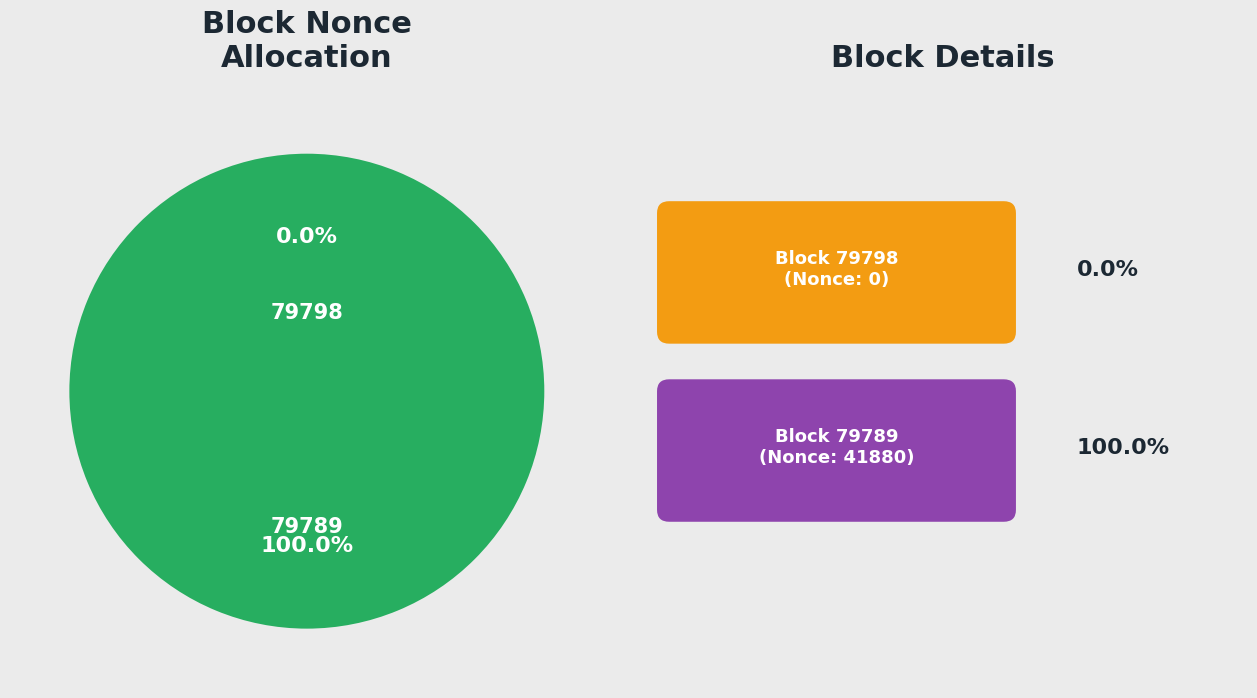

True or false: 79789 accounts for 100% of the total.

True